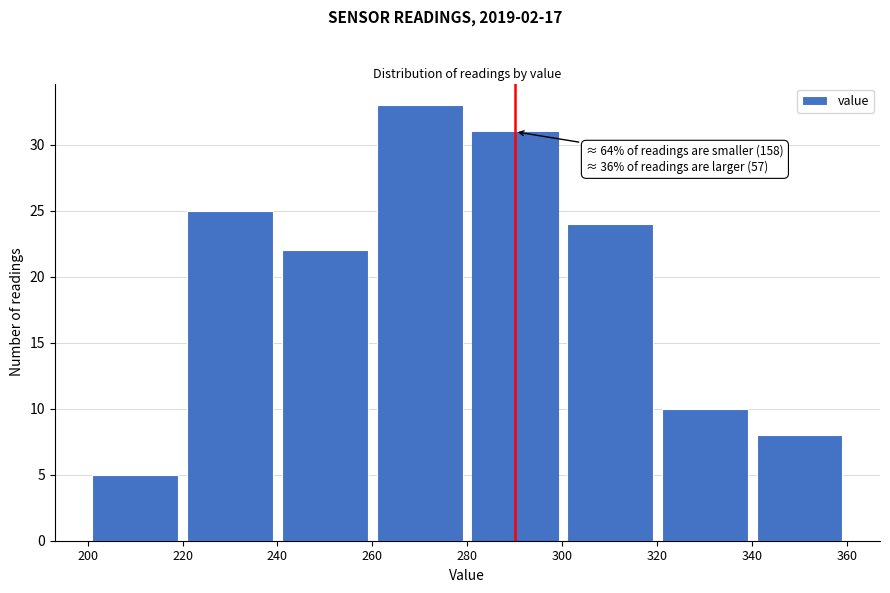

Which range on the x-axis has the tallest bar?

260 to 280